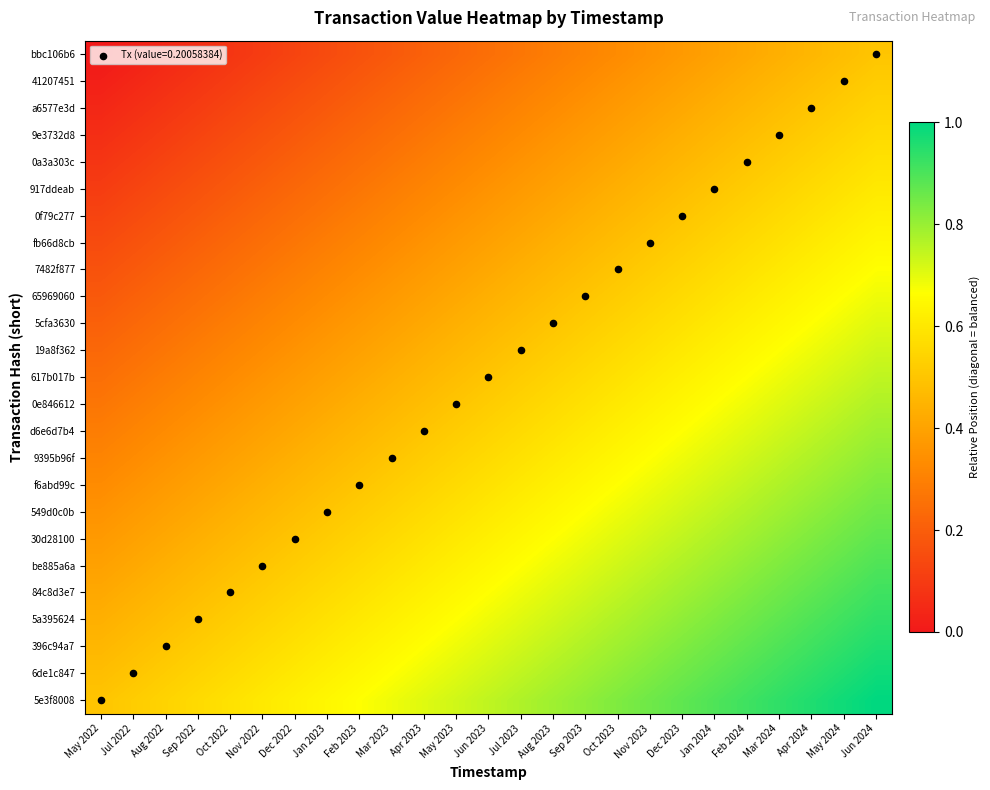

What is the maximum value shown in the chart?

1.0